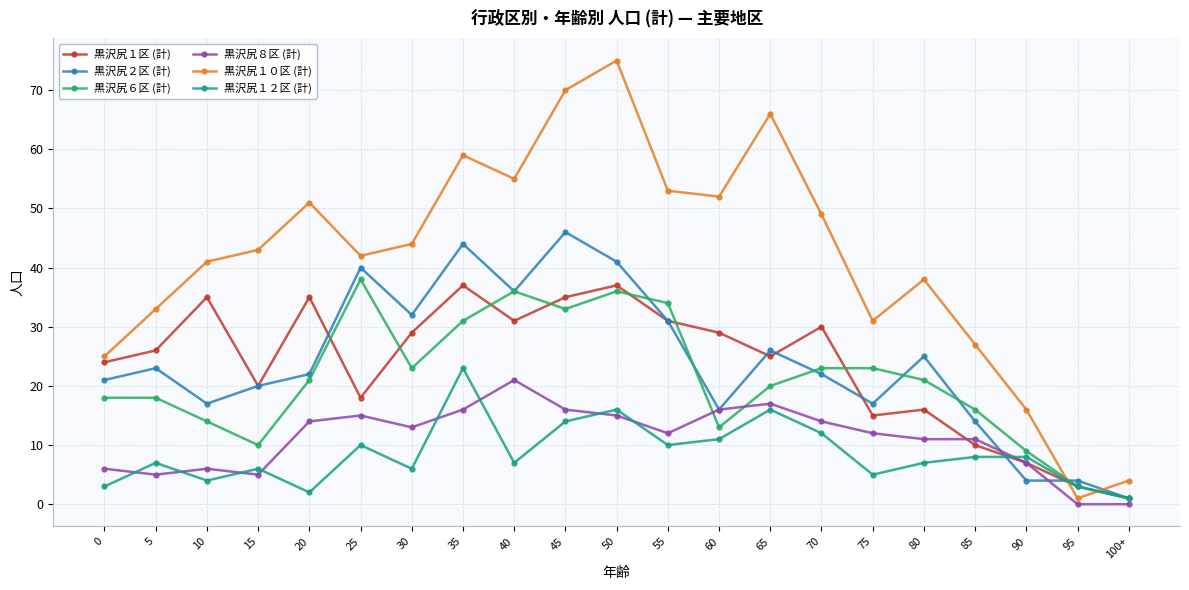

What is the sum of the 黒沢尻８区 (計) values at 65 and 45?

33